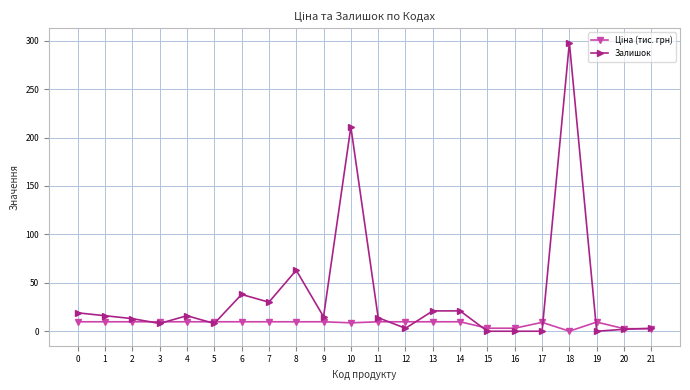

True or false: Залишок has a value of 14.0 at 11.

True